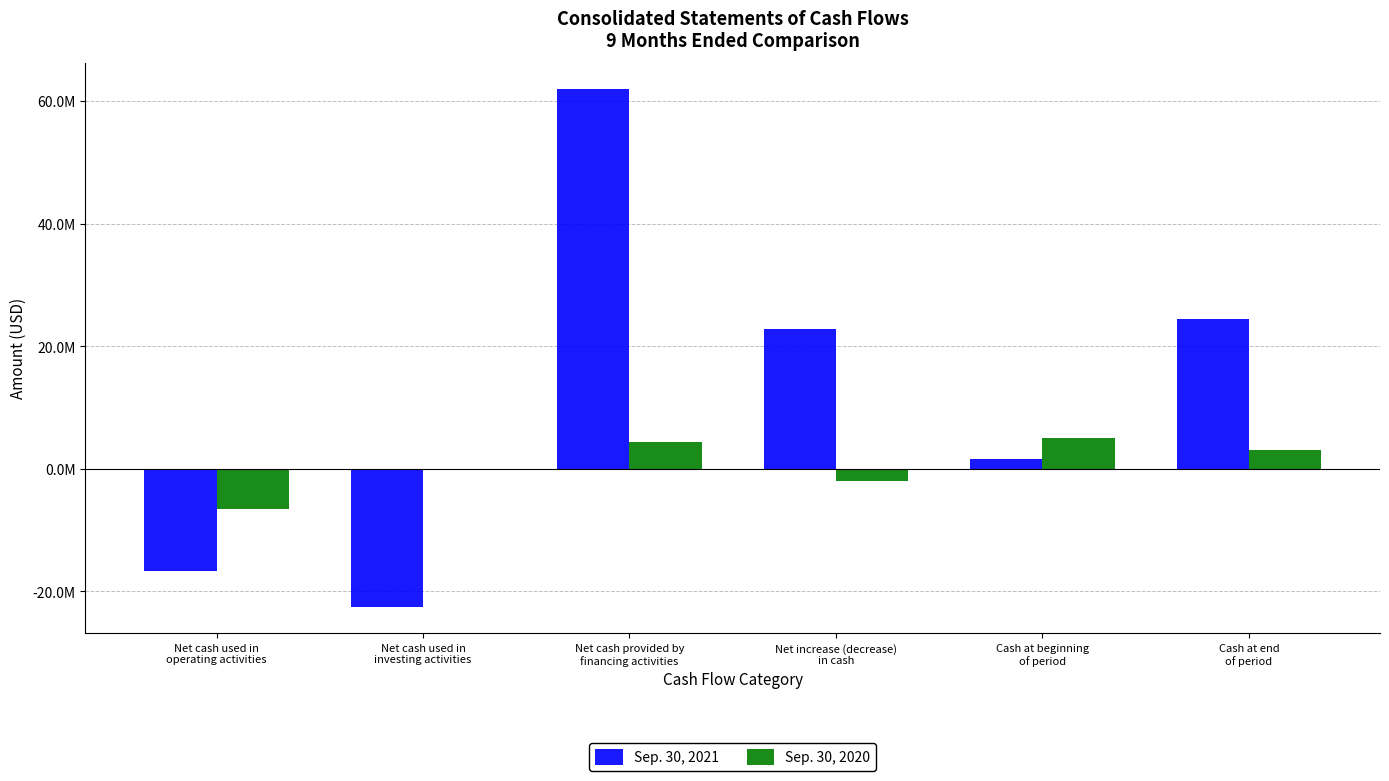

Between Net cash used in
operating activities and Net increase (decrease)
in cash, which is larger?

Net increase (decrease)
in cash